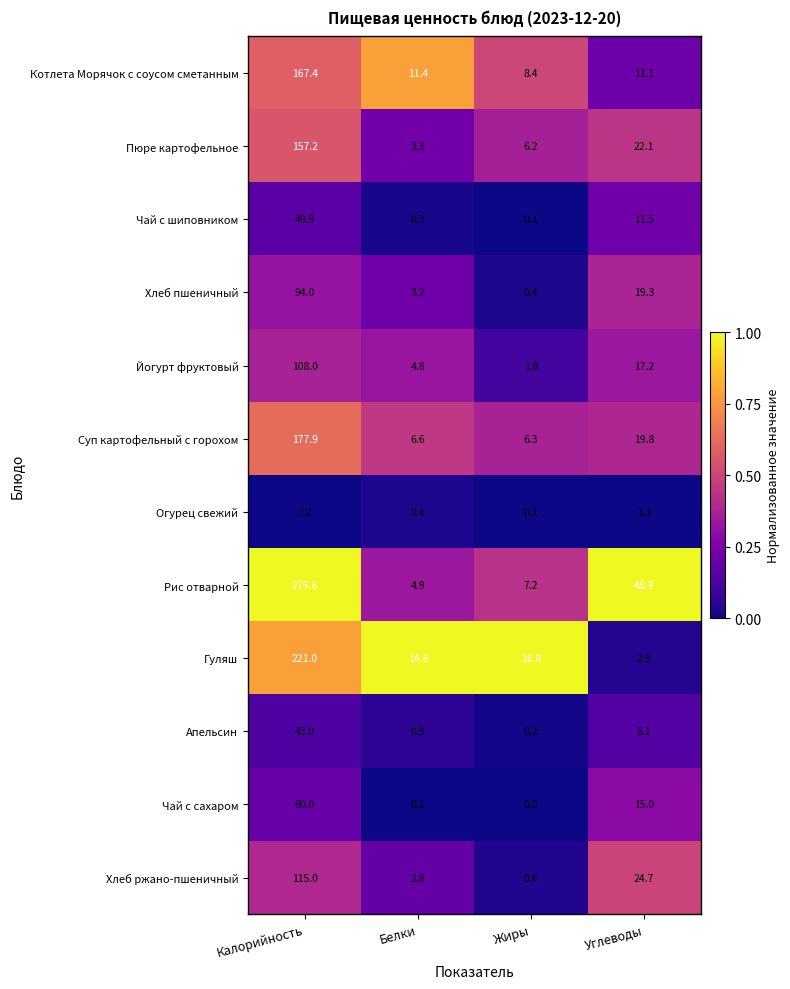

Is the value of Хлеб ржано-пшеничный at Белки greater than the value of Котлета Морячок с соусом сметанным at Белки?

No